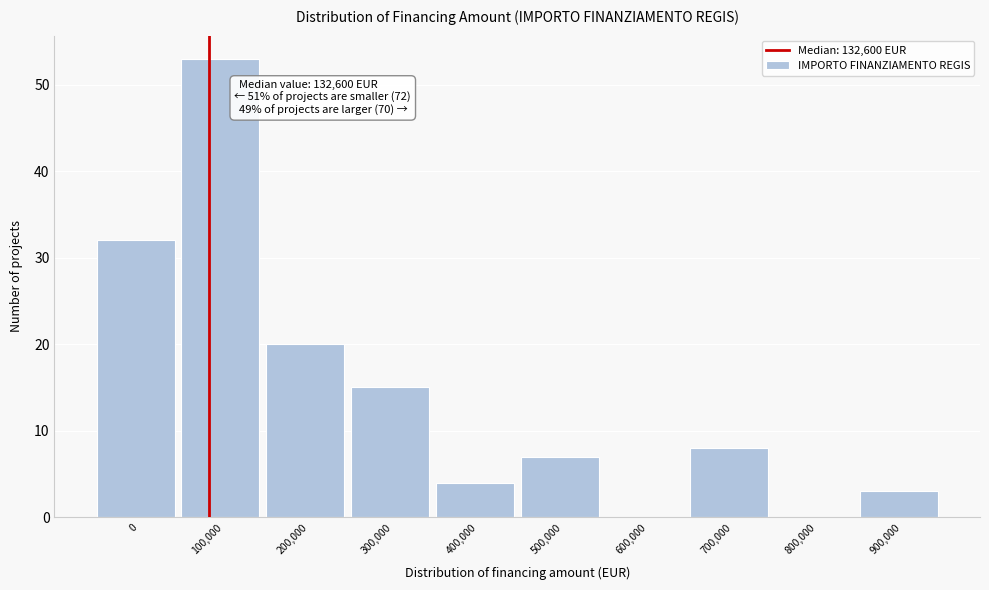

Reading left to right, what are all the values shown in this chart?

0=32	100,000=53	200,000=20	300,000=15	400,000=4	500,000=7	600,000=0	700,000=8	800,000=0	900,000=3